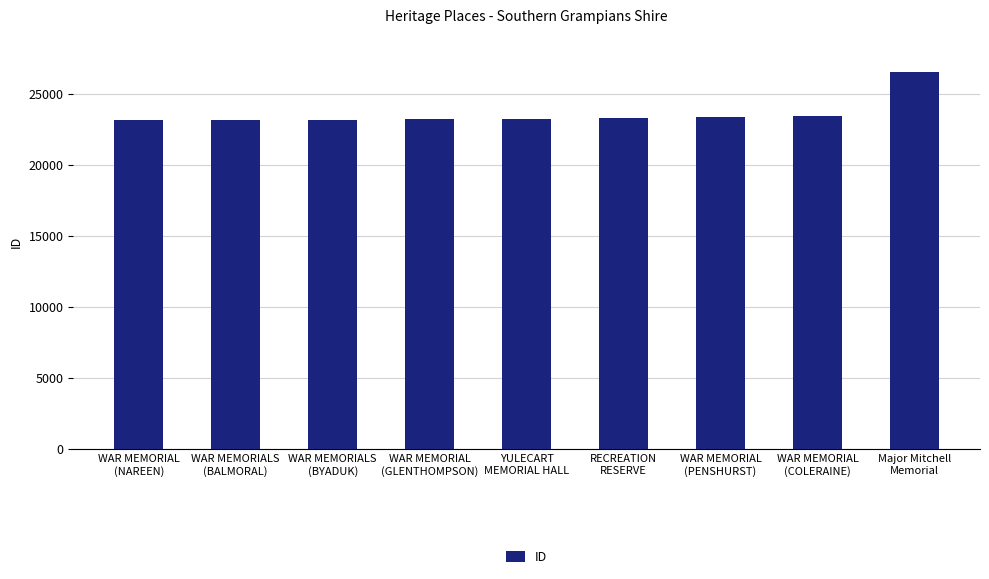

True or false: the data shows 23448 at WAR MEMORIAL
(COLERAINE).

True